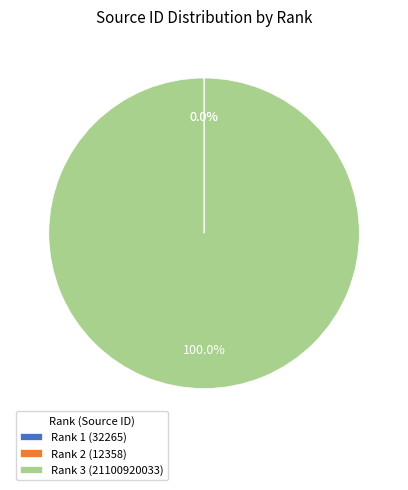

What is the largest slice in the pie chart?

Rank 3 (21100920033)